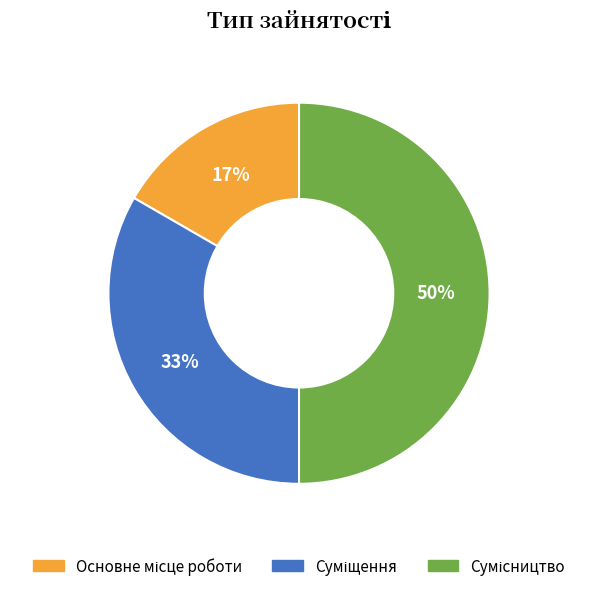

To the nearest percent, what is the average slice percentage?

33%